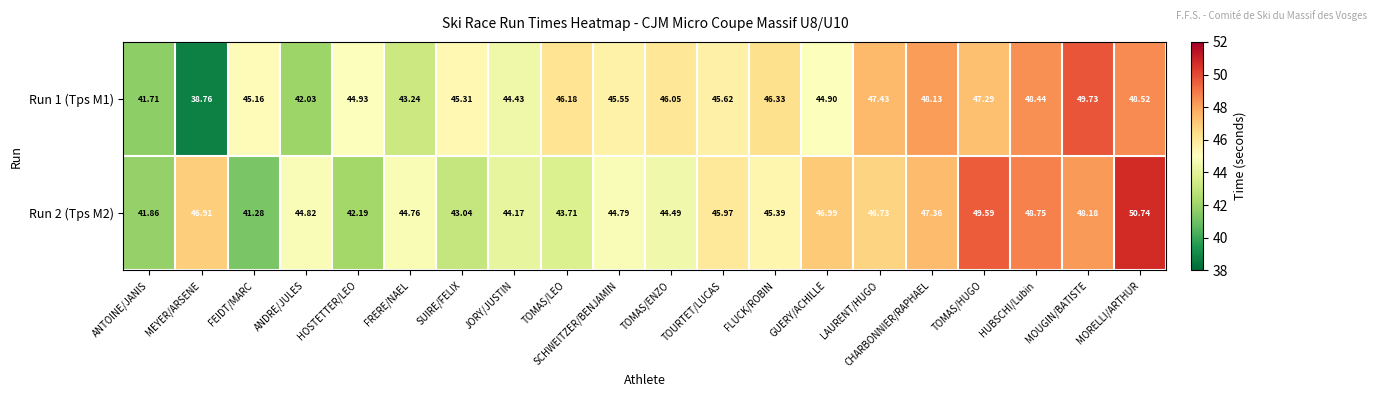

At which label does Run 2 (Tps M2) reach its minimum?

FEIDT/MARC